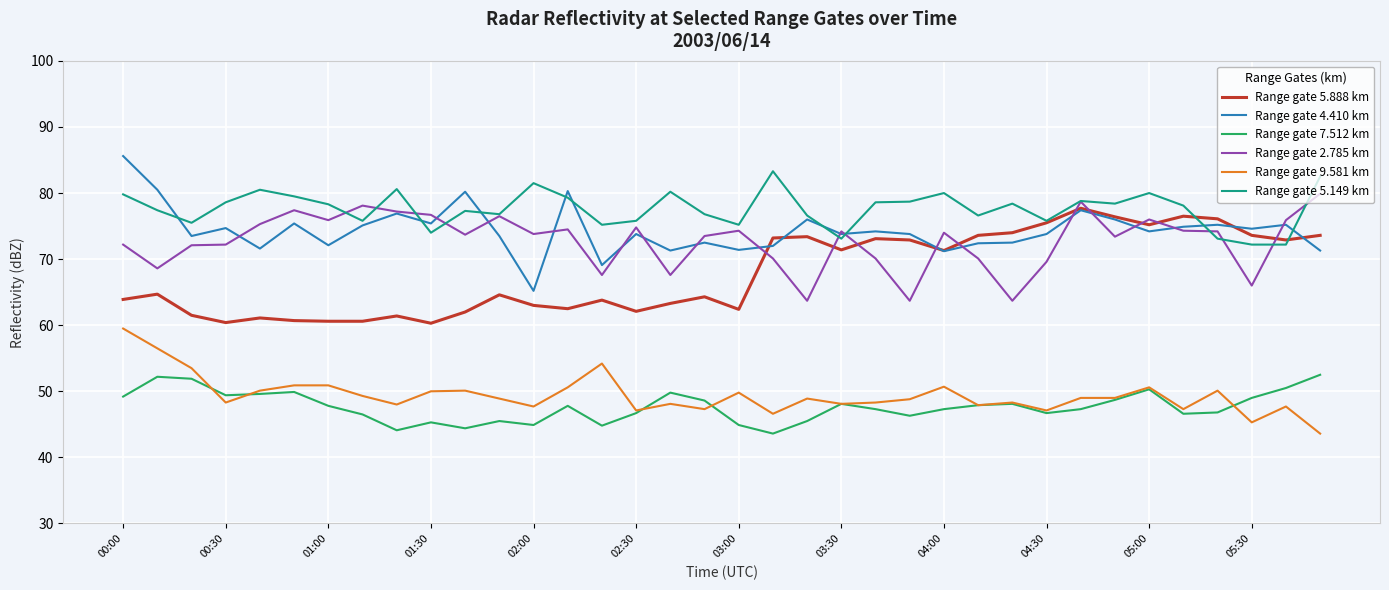

What is the lowest value of the Range gate 9.581 km series?

43.6